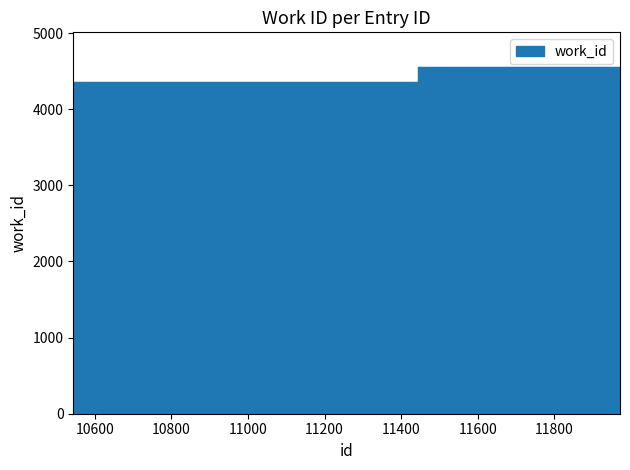

What is the difference between the values at 11971 and 11444?

203